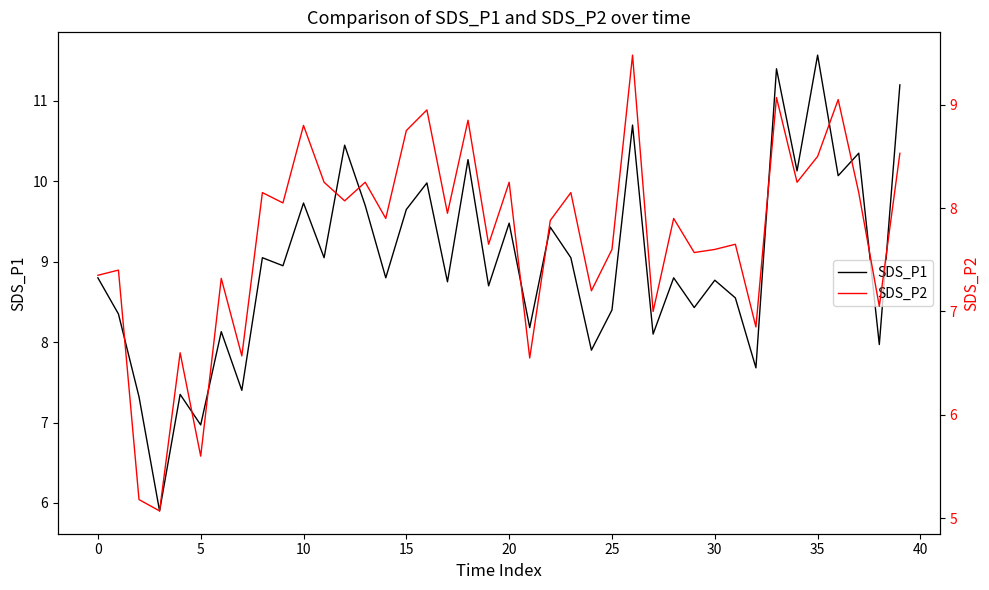

At which category is the sum across all series the highest?

33